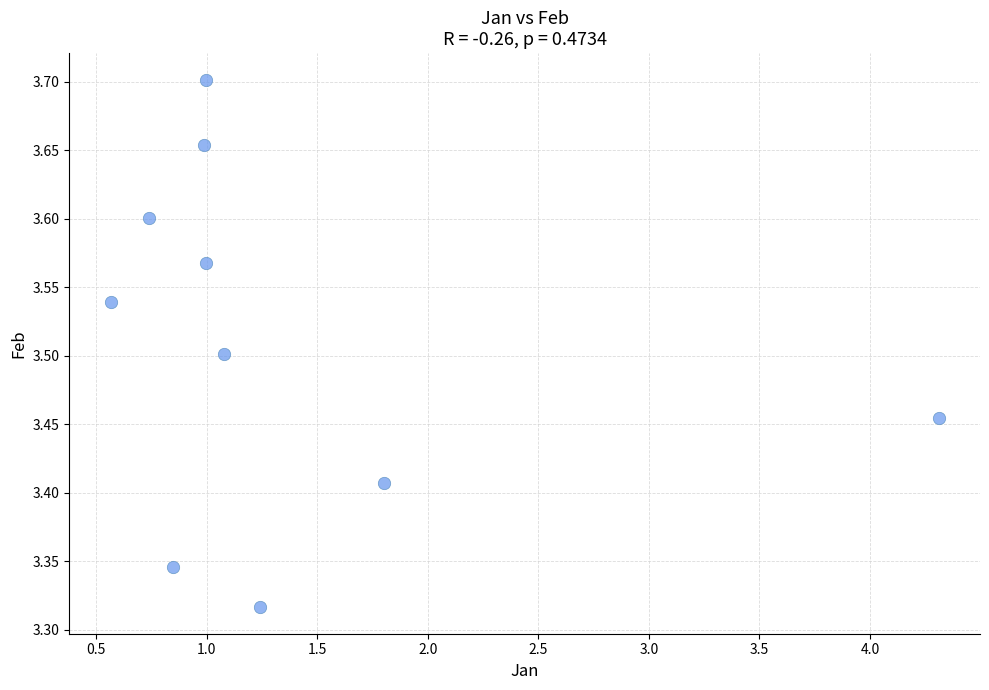

What is the average X value?

1.4